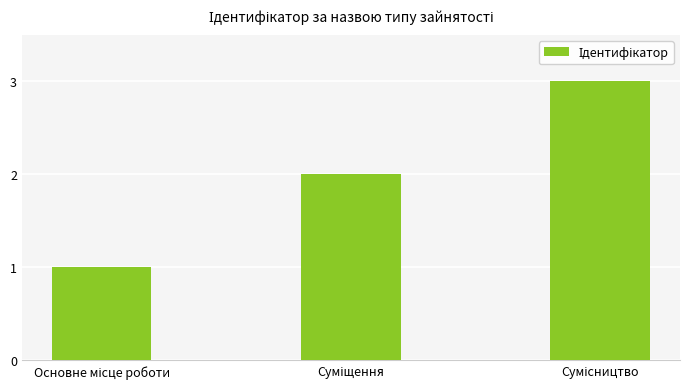

What is the greatest value displayed?

3